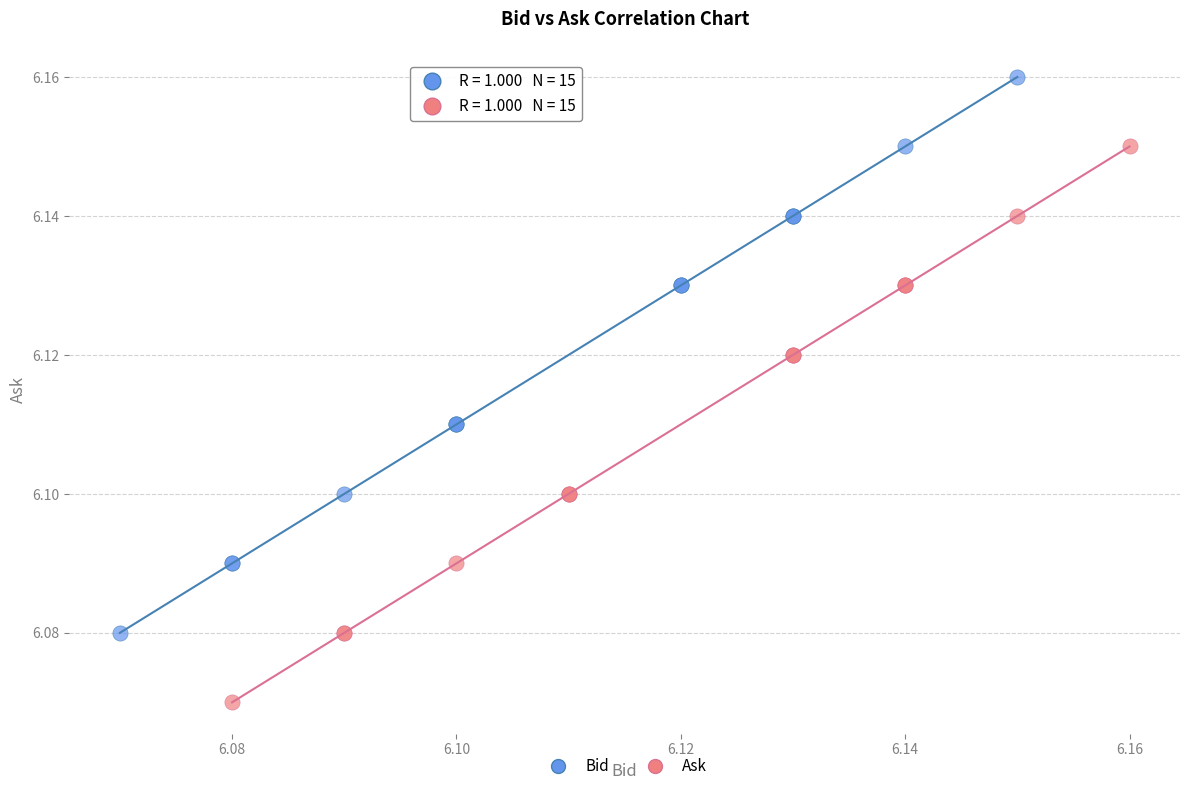

Which series contains the lowest Y value?

Ask